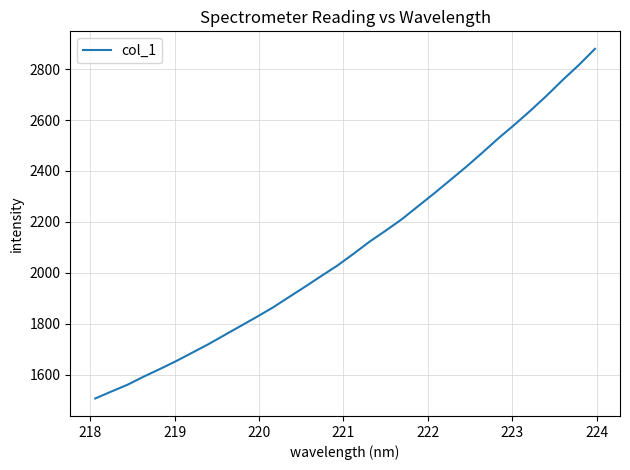

What is the difference between the maximum and minimum values?

1373.5